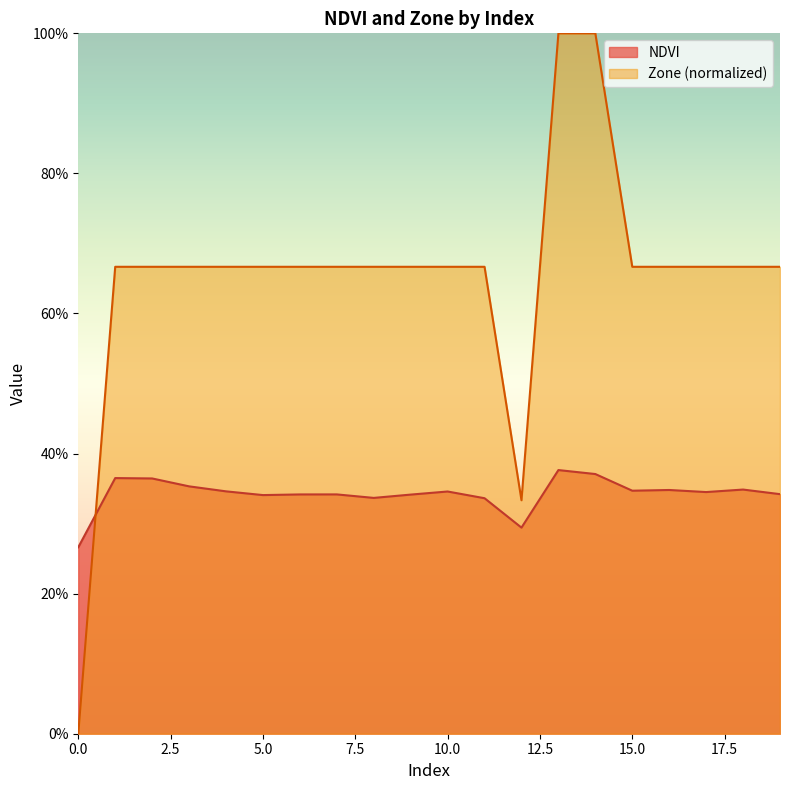

True or false: NDVI has a value of 0.6 at 1.

False